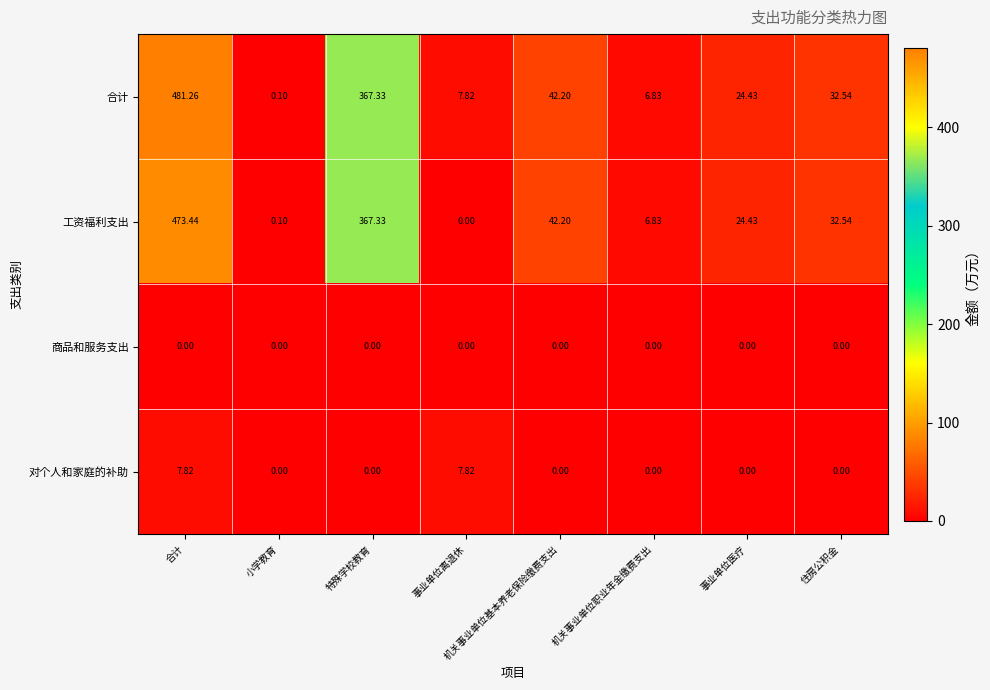

Which series has the largest total across all categories?

合计